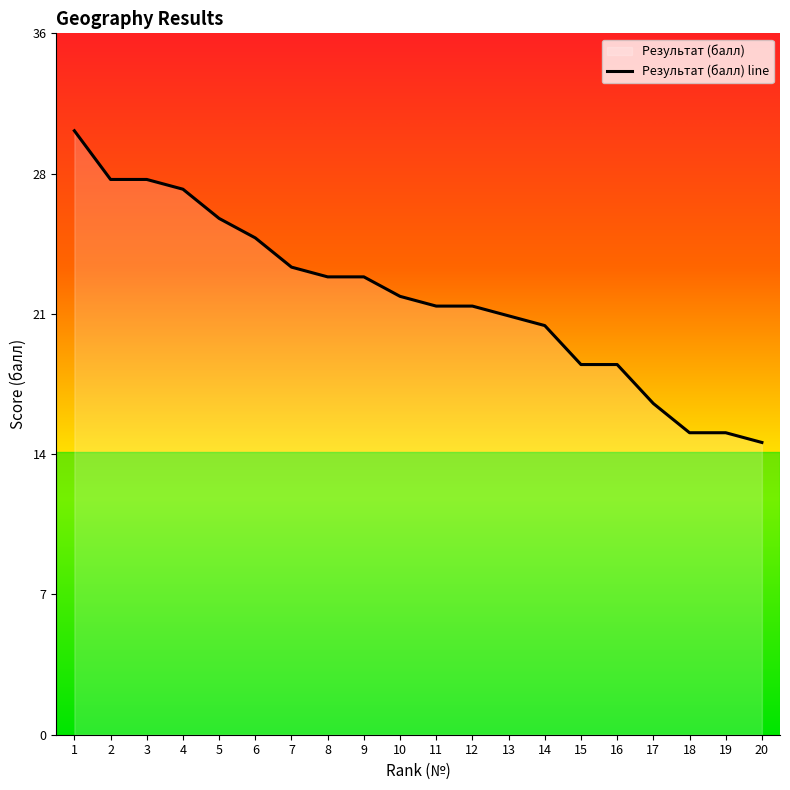

Rank the categories by value from lowest to highest.

20, 18, 19, 17, 15, 16, 14, 13, 11, 12, 10, 8, 9, 7, 6, 5, 4, 2, 3, 1